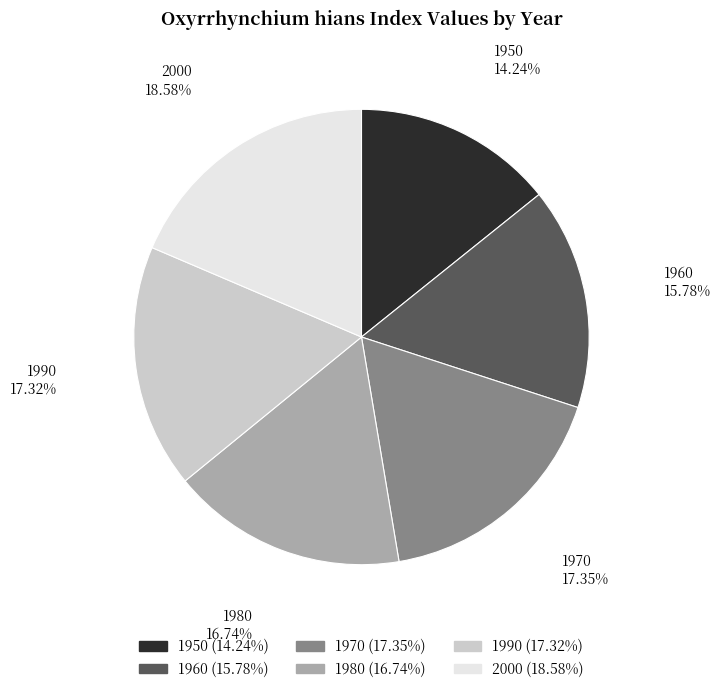

Is there any slice that represents more than half of the pie?

No